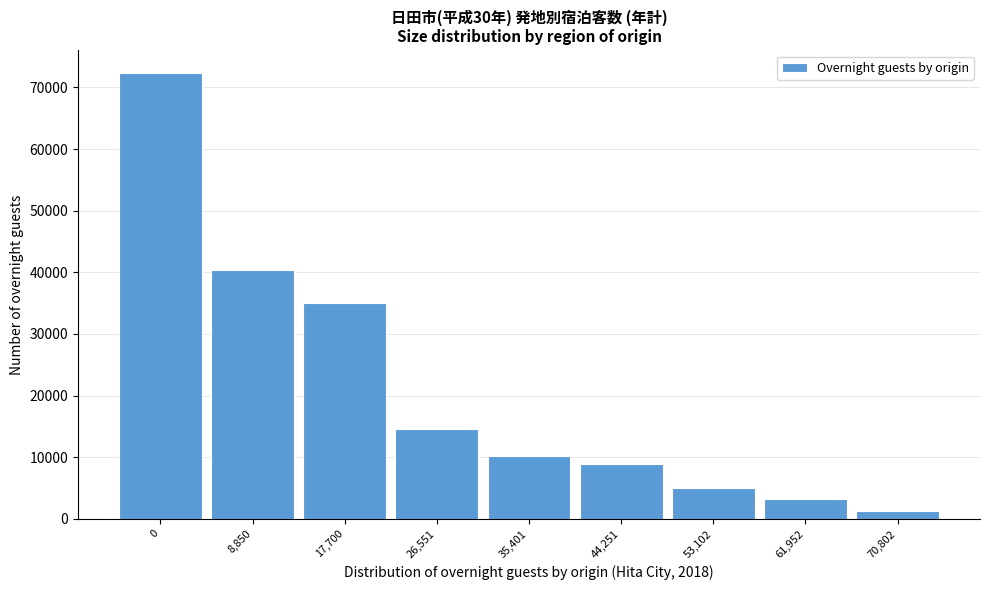

Reading left to right, extract all data points from this chart.

0=72412	8,850=40342	17,700=35078	26,551=14608	35,401=10206	44,251=8933	53,102=5059	61,952=3151	70,802=1244